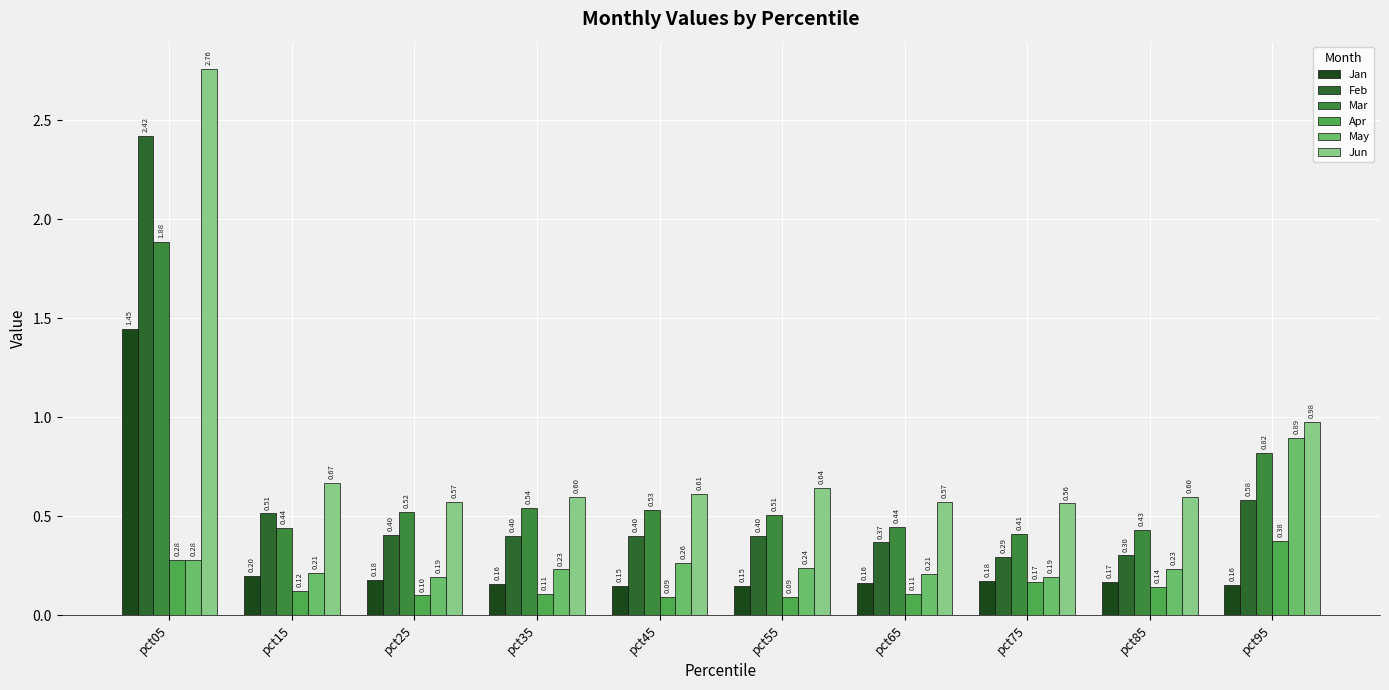

What value does the May series have at pct75?

0.2